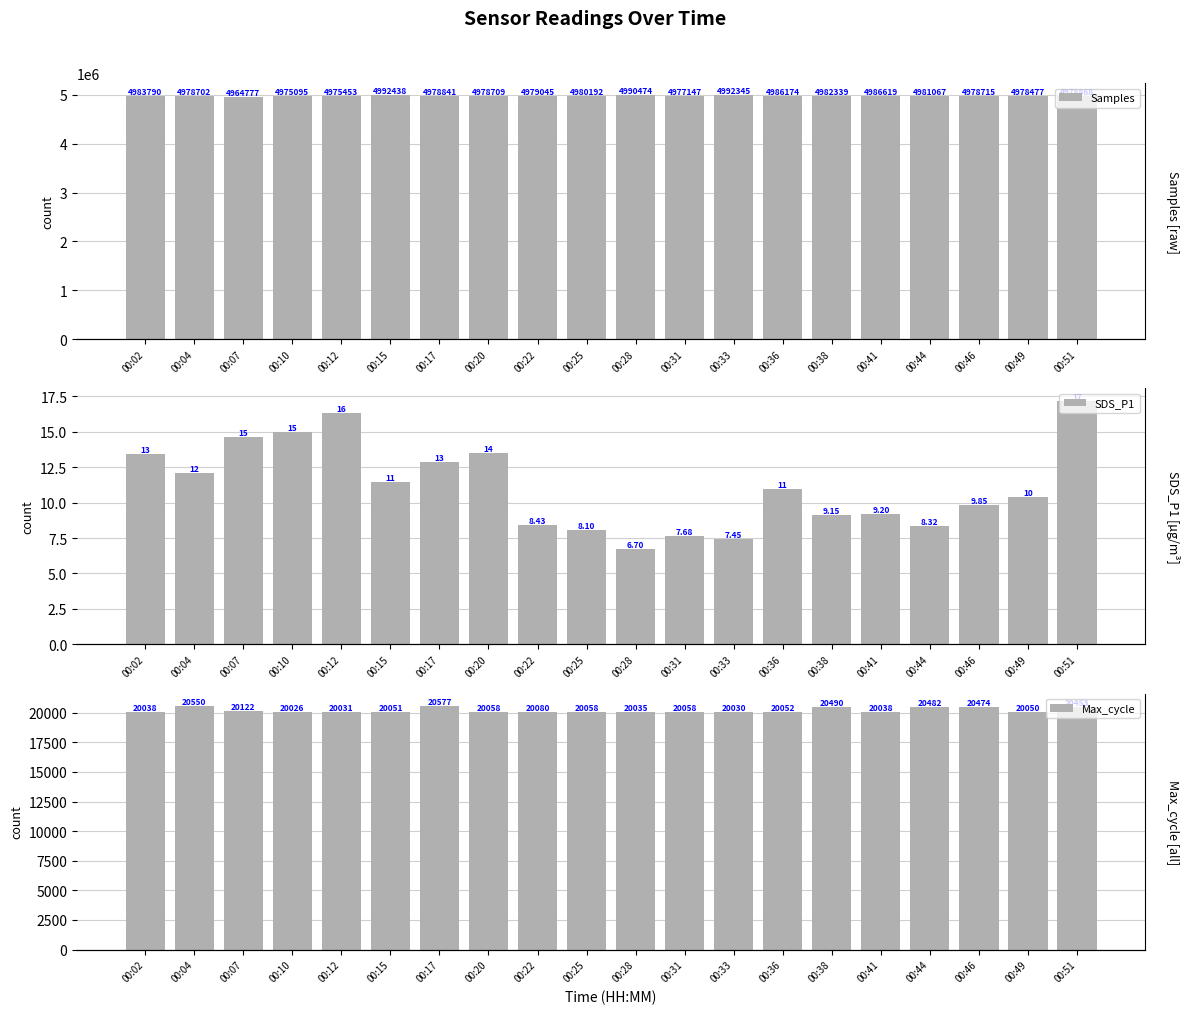

The value of Max_cycle at 00:31 is 8197.9. True or false?

False